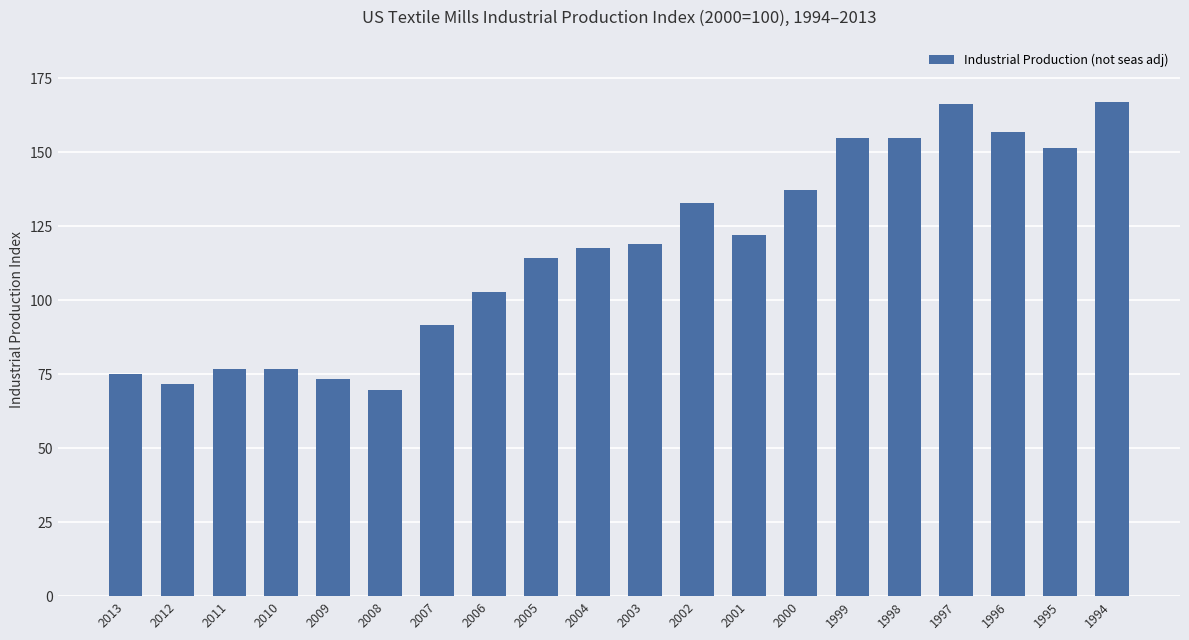

Are the bars grouped side by side (vs. stacked)?

No